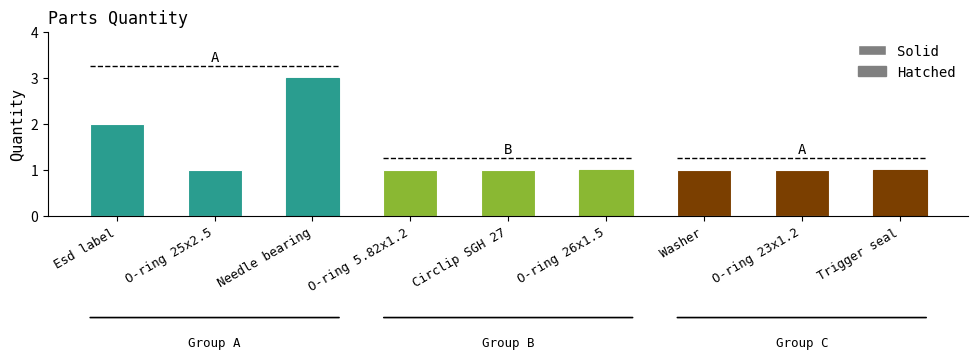

The value at Trigger seal is 1. True or false?

True